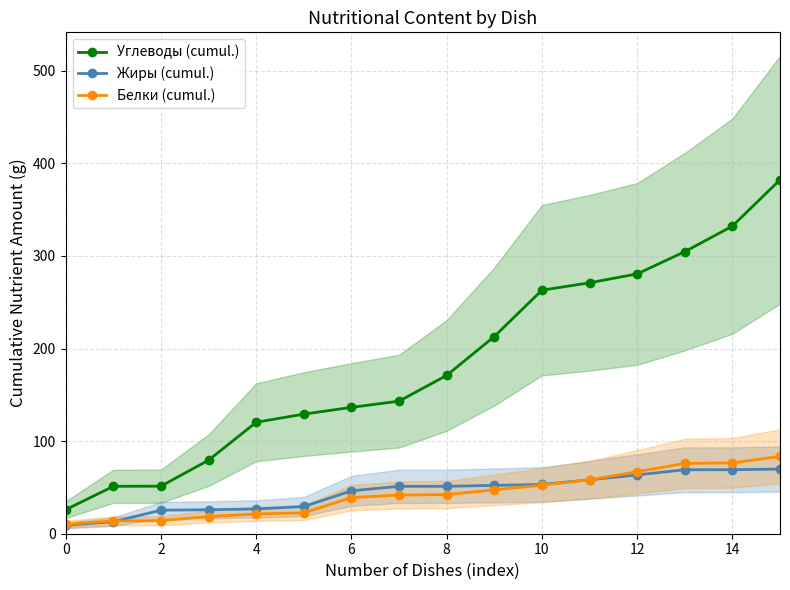

What is the sum of all Углеводы (cumul.) values?

2954.3